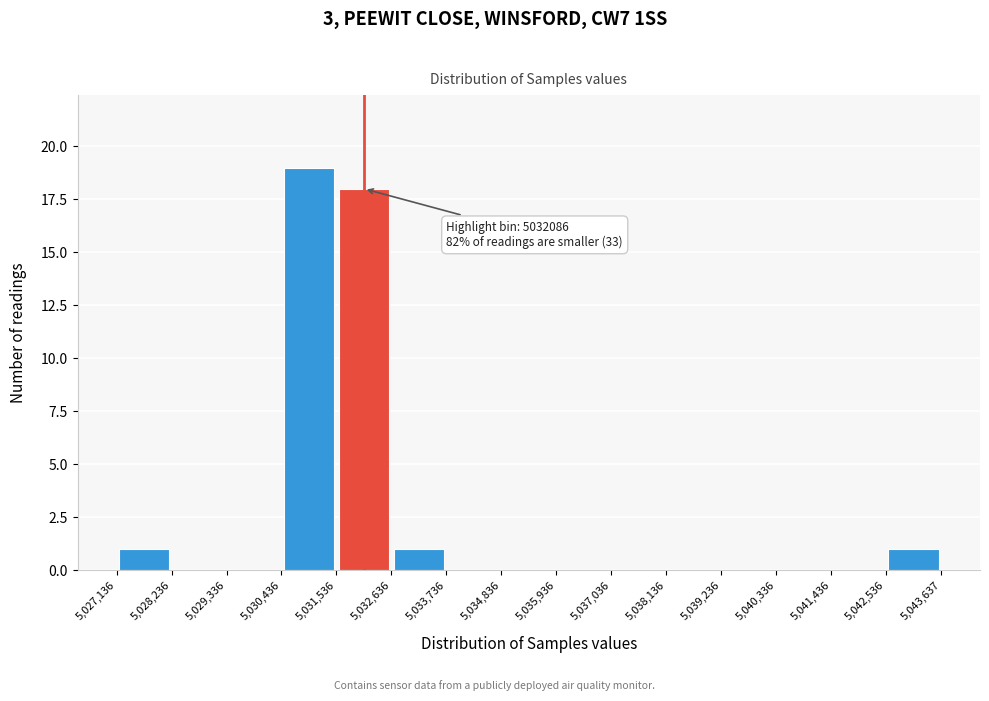

Which range on the x-axis has the tallest bar?

5,030,436 to 5,031,536